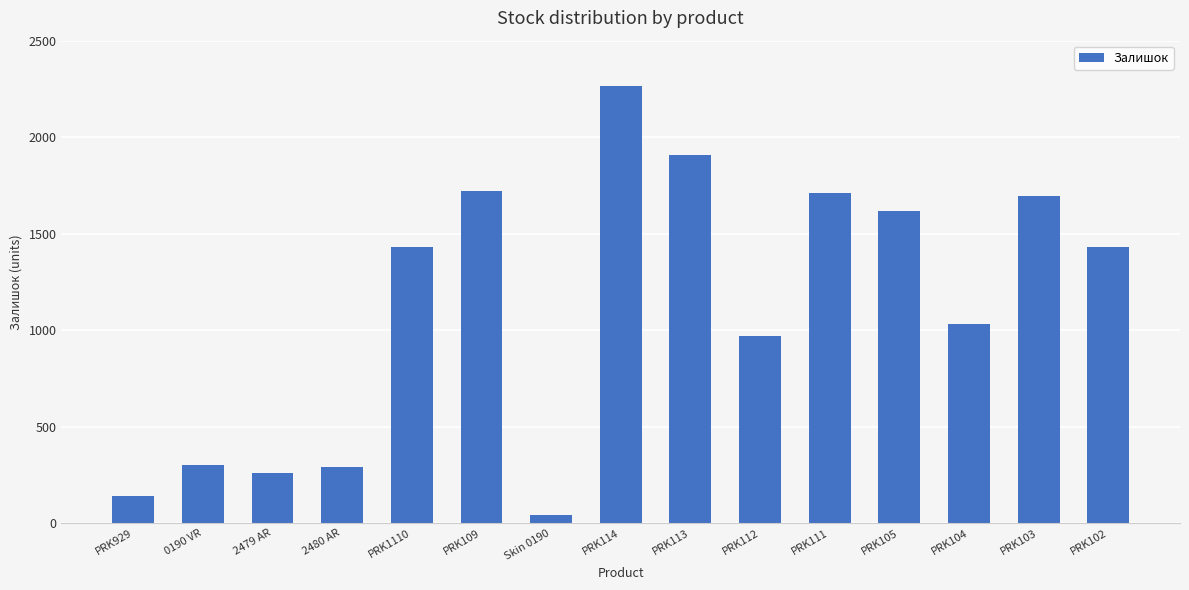

Read the value at PRK103.

1694